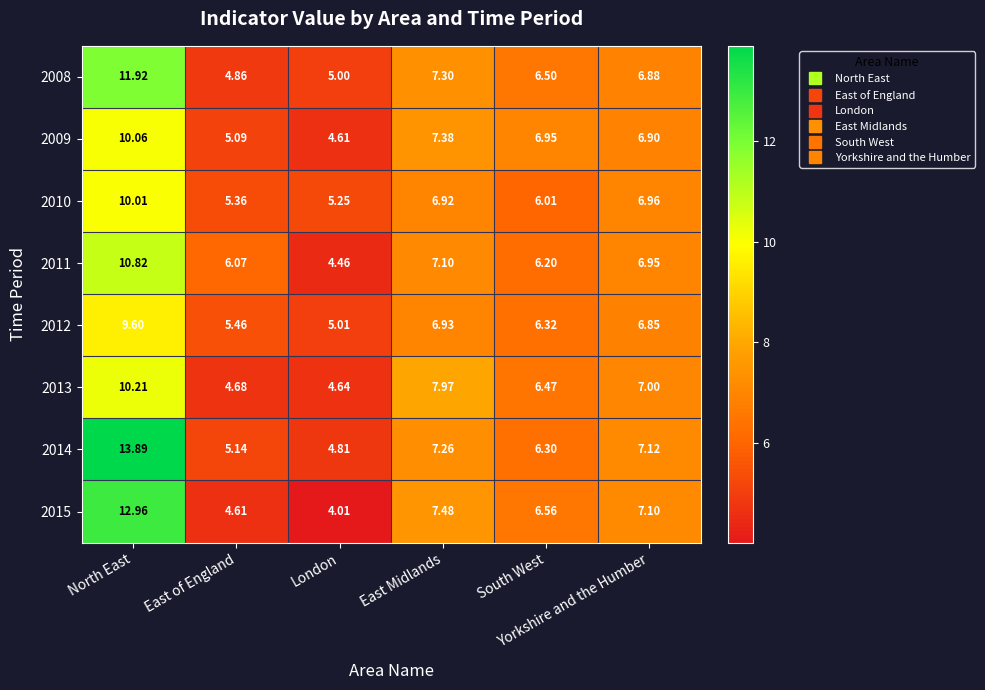

Which series has the largest range (max minus min)?

2014